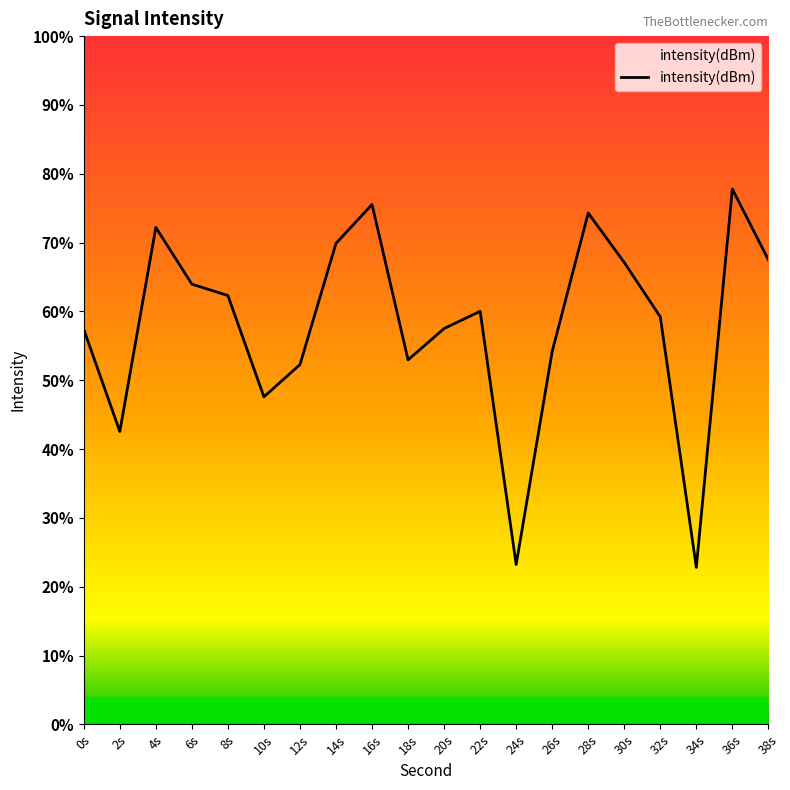

Which label corresponds to the largest value in the chart?

36s